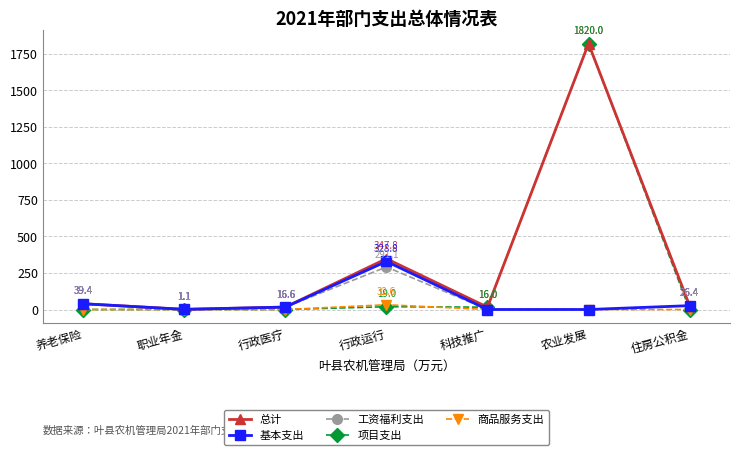

What is the difference between the highest and lowest values at 科技推广?

16.0